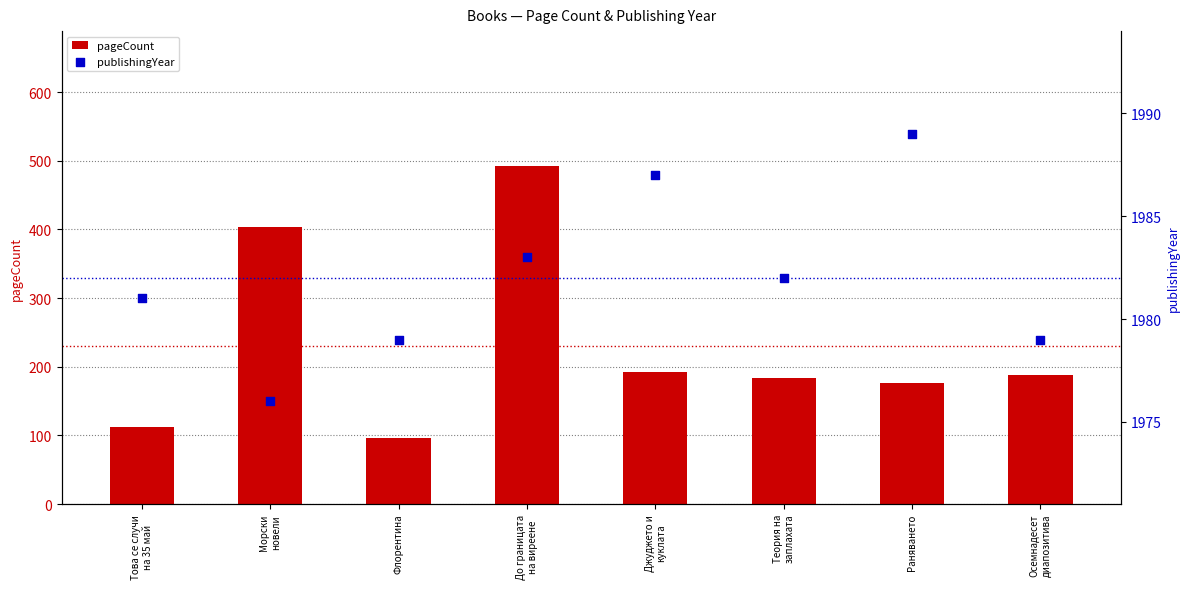

What is the total value across all series at Джуджето и
куклата?

2179